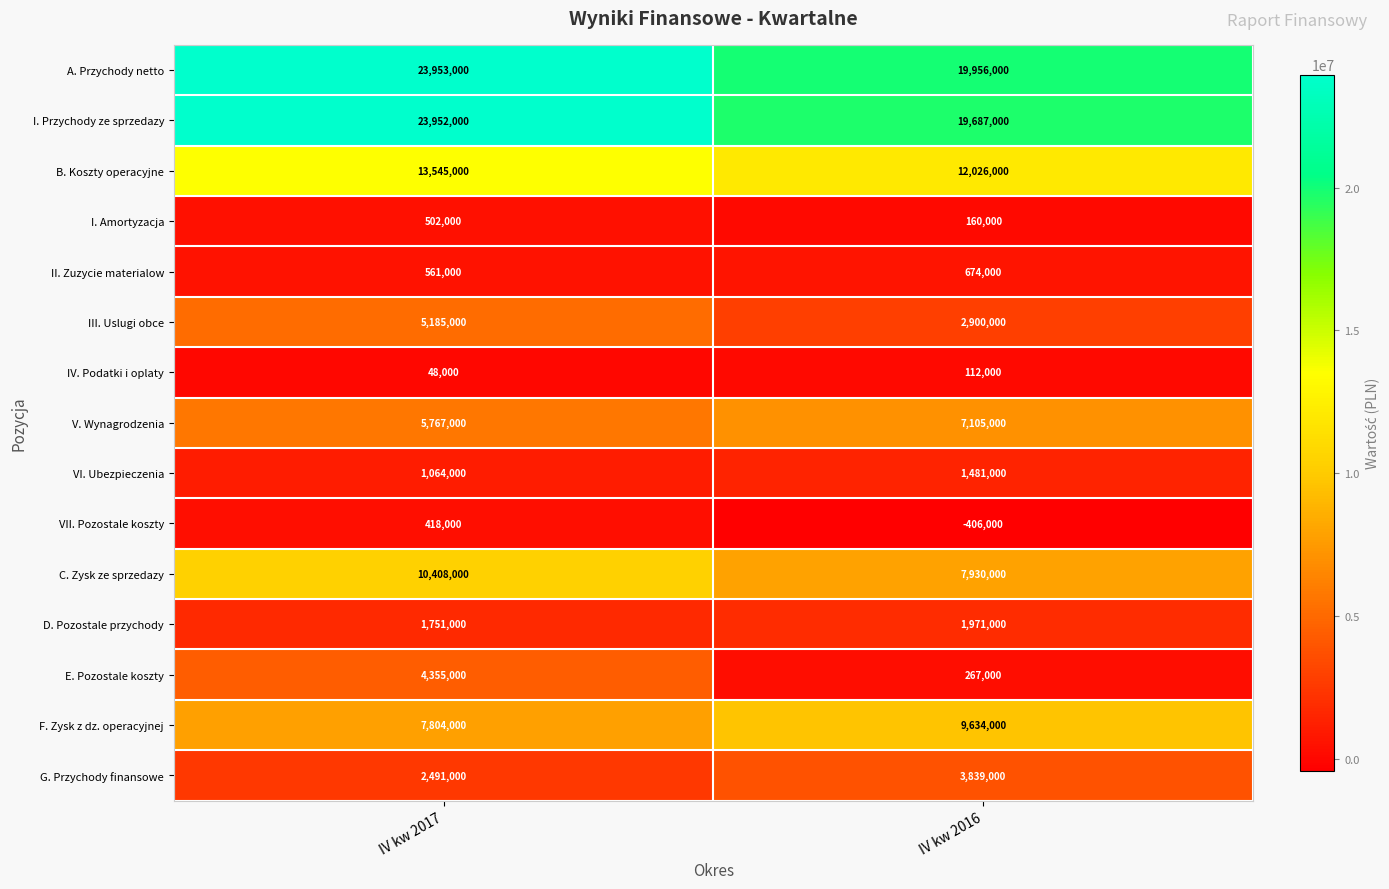

What is the average value of the A. Przychody netto series?

21954500